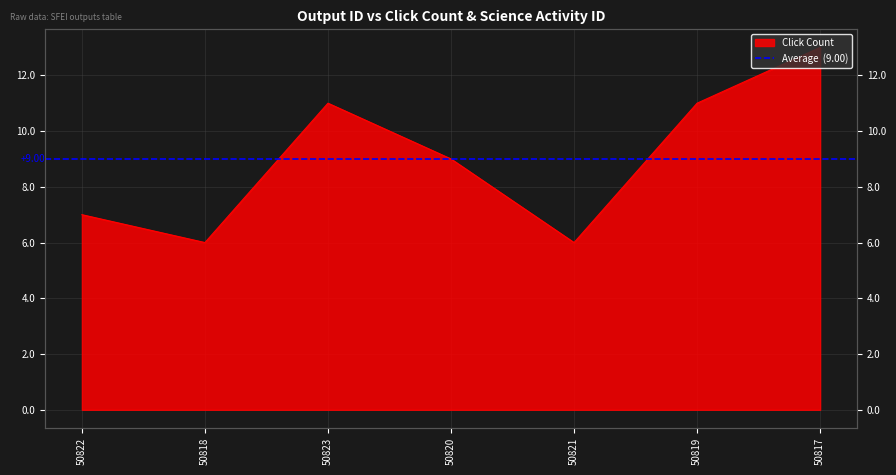

What is the value of the 5th point from the left?

6